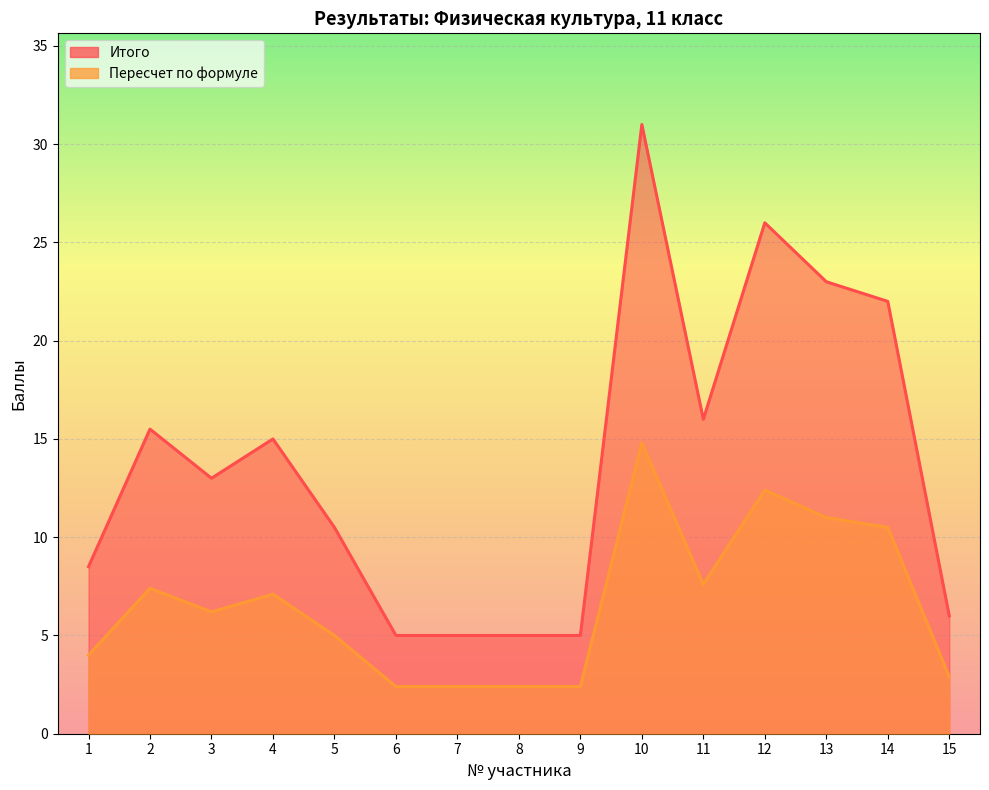

Count the number of categories in the chart.

15